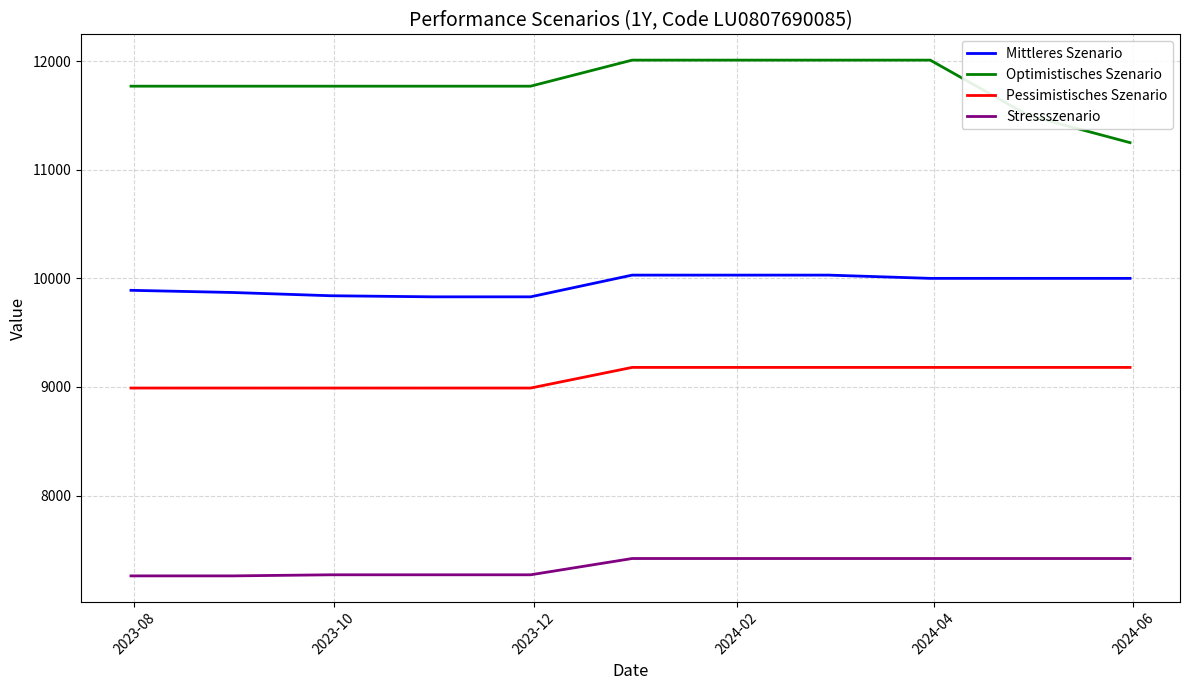

Which series has the widest spread of values?

Optimistisches Szenario